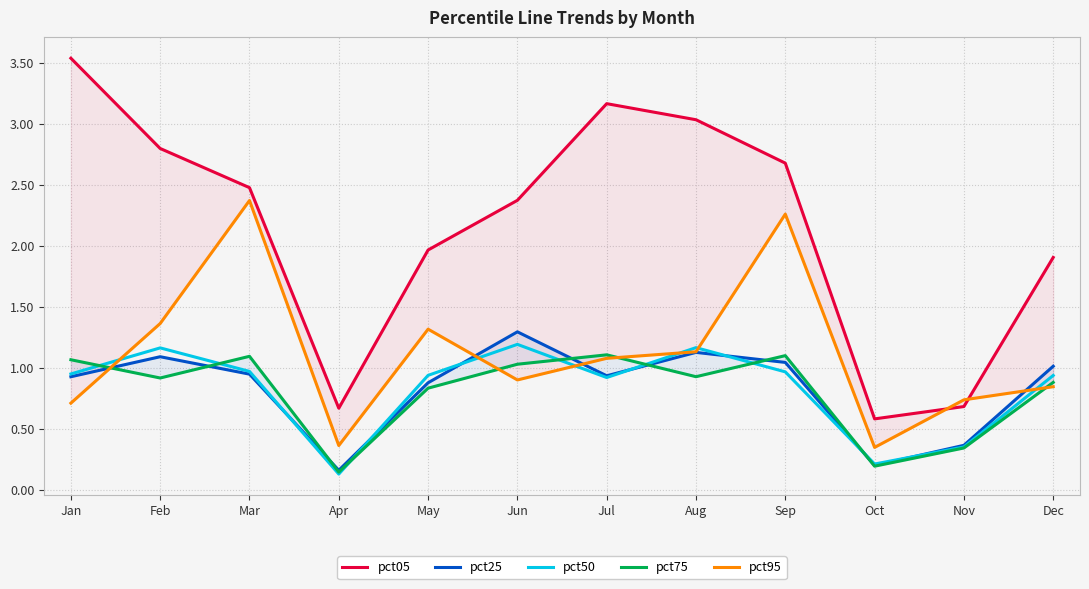

What is the difference between the maximum and minimum values in the pct05 series?

3.0